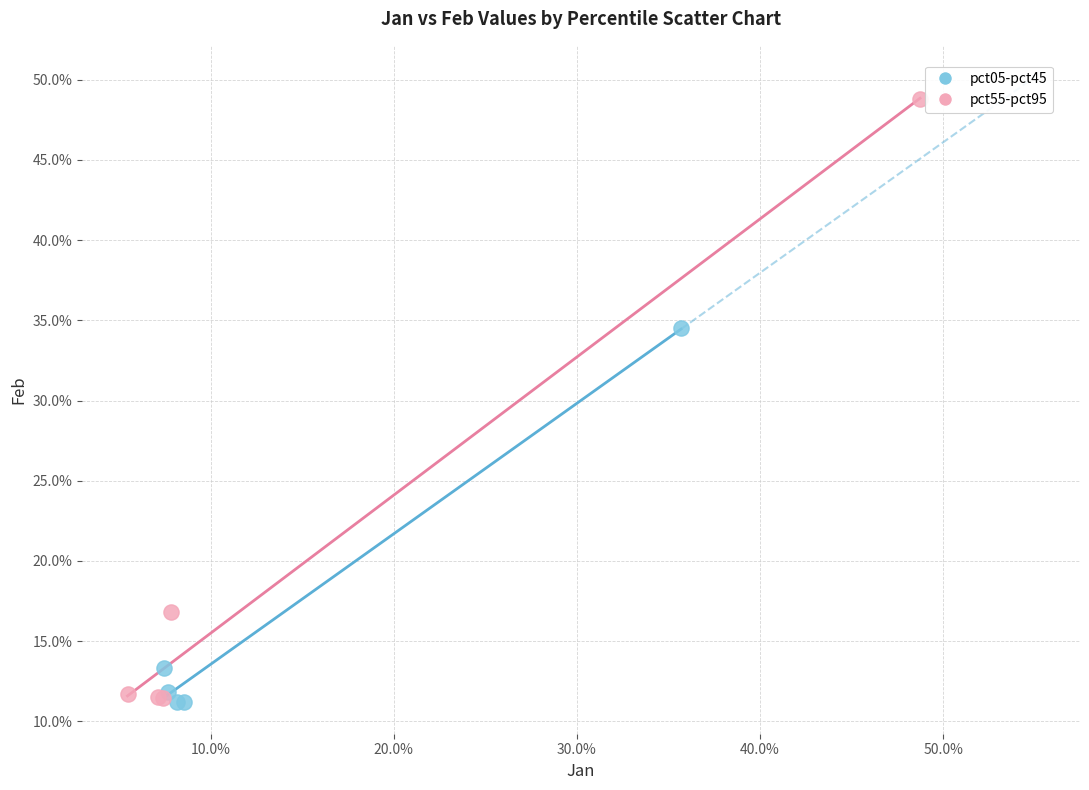

Which series has the largest Y range (max minus min)?

pct55-pct95